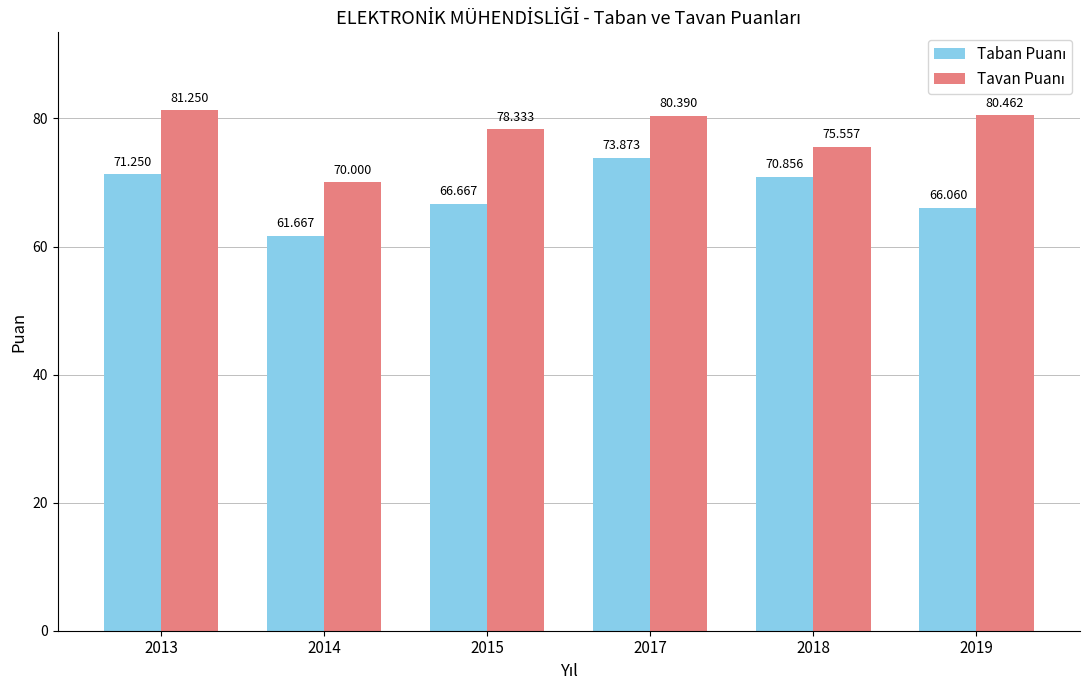

Rank the series at 2014 from lowest to highest value.

Taban Puanı, Tavan Puanı